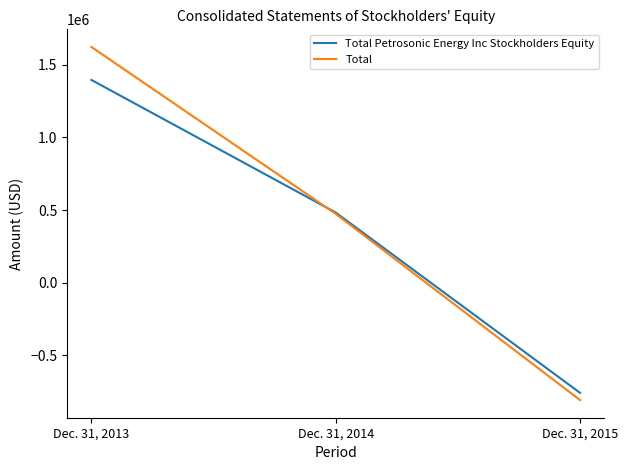

At which category does the chart reach its minimum across all series?

Dec. 31, 2015